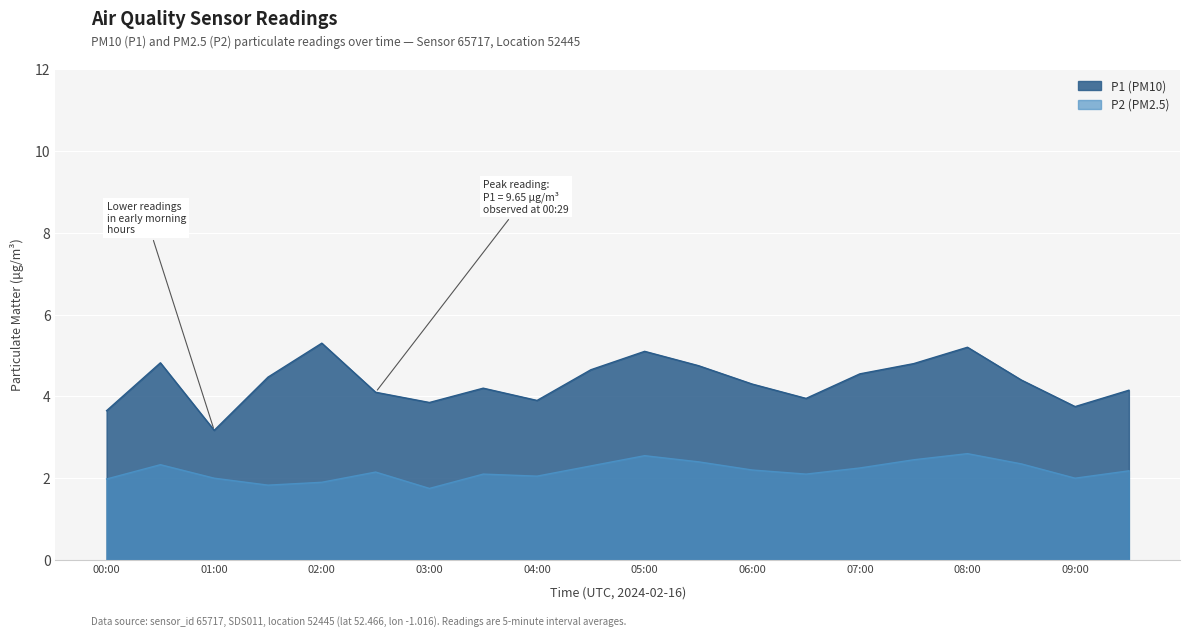

The P1 series shows 8.3 at 05:30. True or false?

False